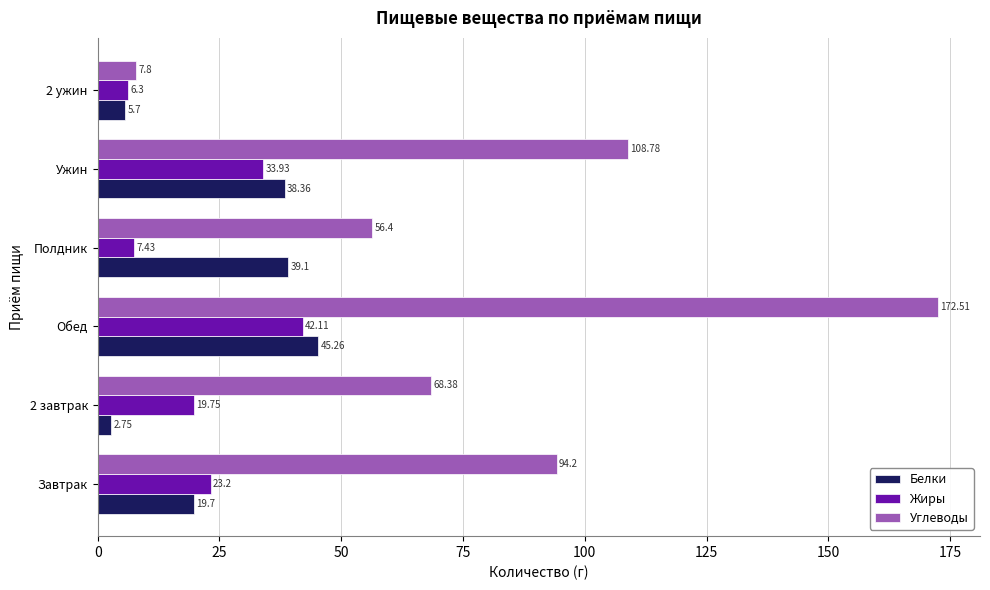

At which label does Жиры reach its peak?

Обед